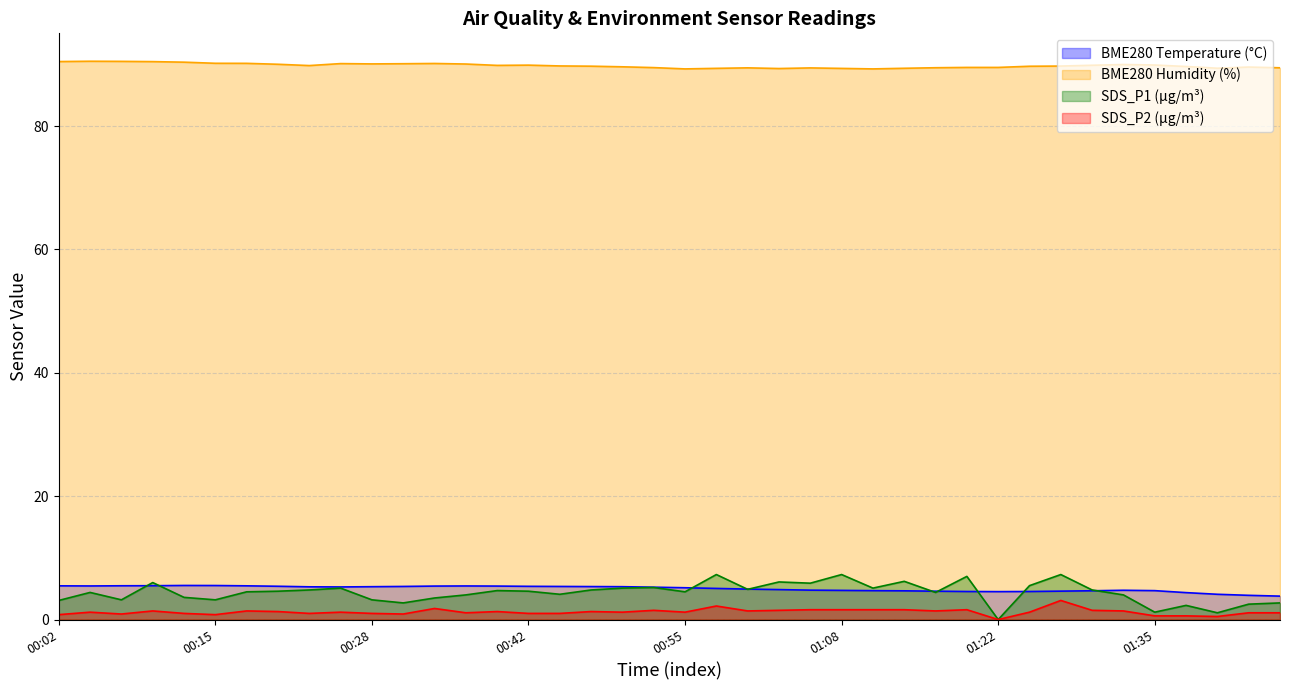

What is the maximum value for BME280 Humidity (%)?

90.5